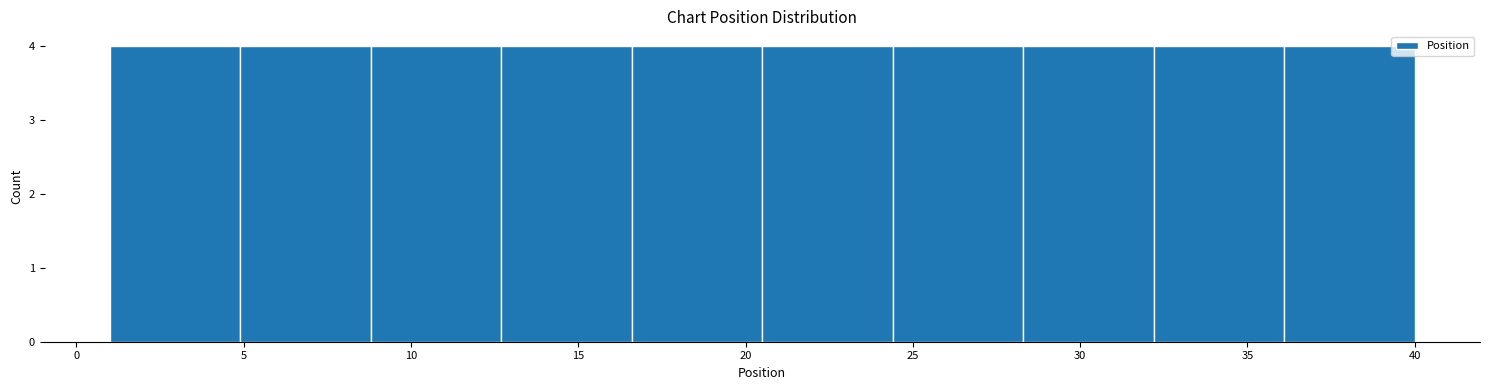

What is the height of the bar covering 20.5 to 24.4 on the x-axis? Neither the bar edges nor the heights are printed on the chart, so give them approximately, as read against the axes.

4